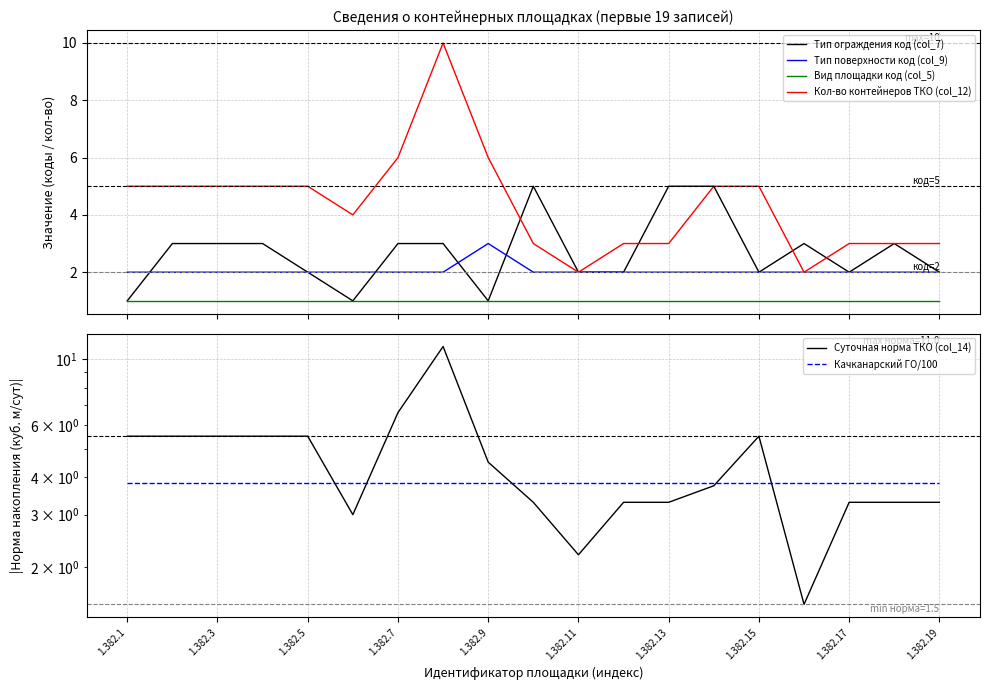

True or false: Вид площадки код (col_5) and Тип поверхности код (col_9) intersect in this chart.

False